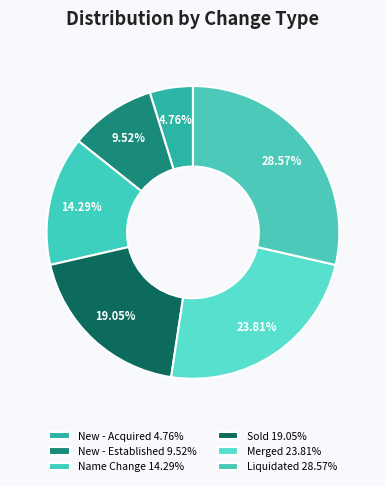

True or false: New - Acquired accounts for 5% of the total.

True